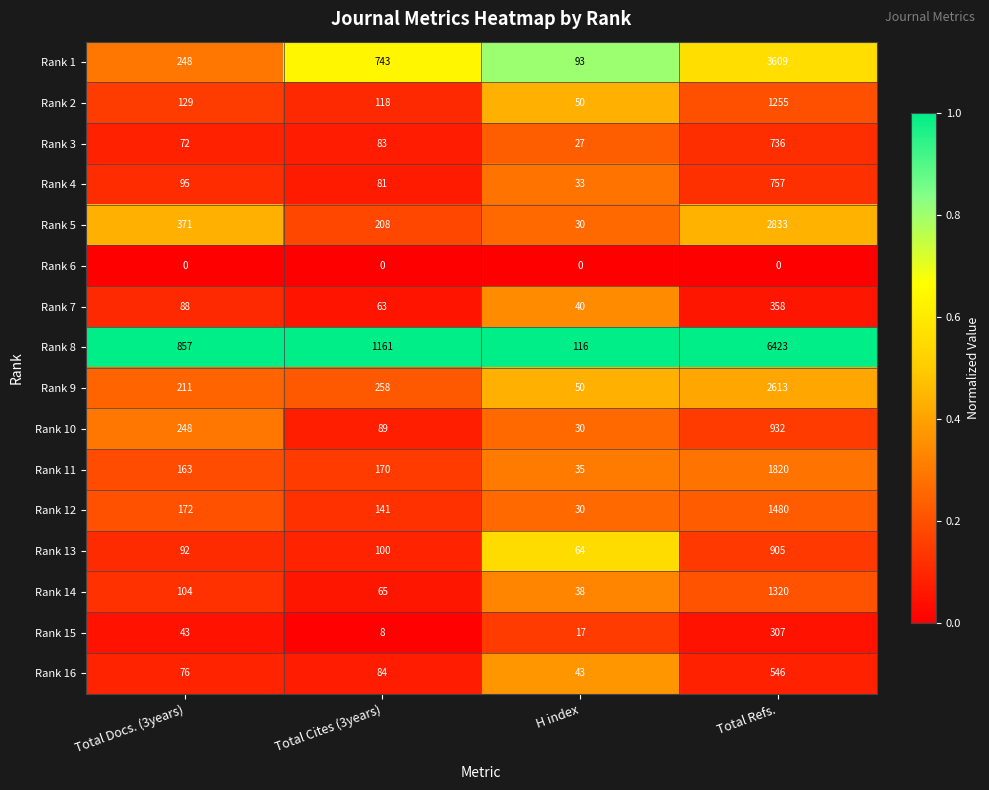

Count the number of categories in the chart.

4